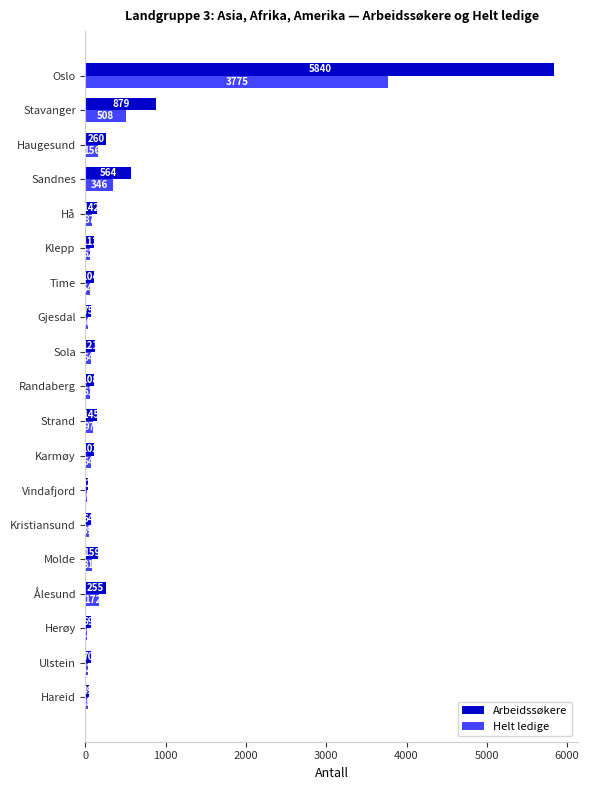

What is the sum of the Helt ledige values at Hareid and Strand?

125